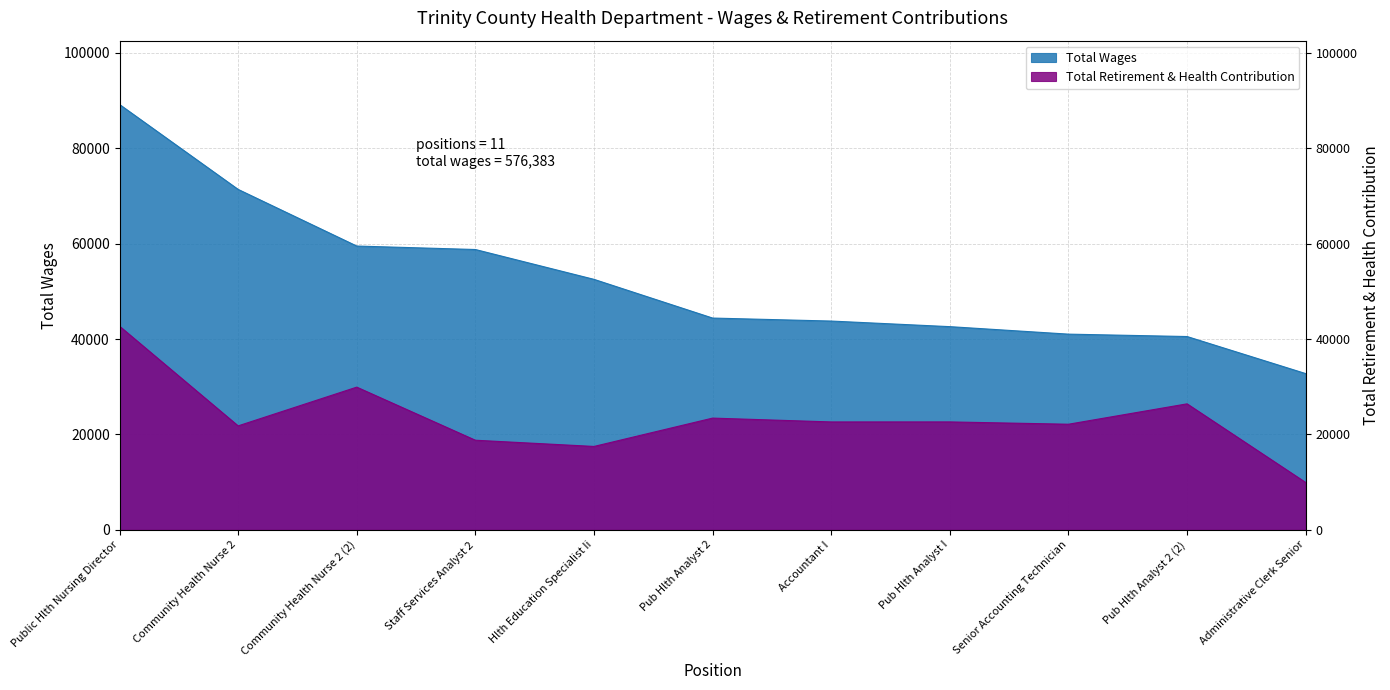

True or false: Total Wages and Total Retirement & Health Contribution intersect in this chart.

False